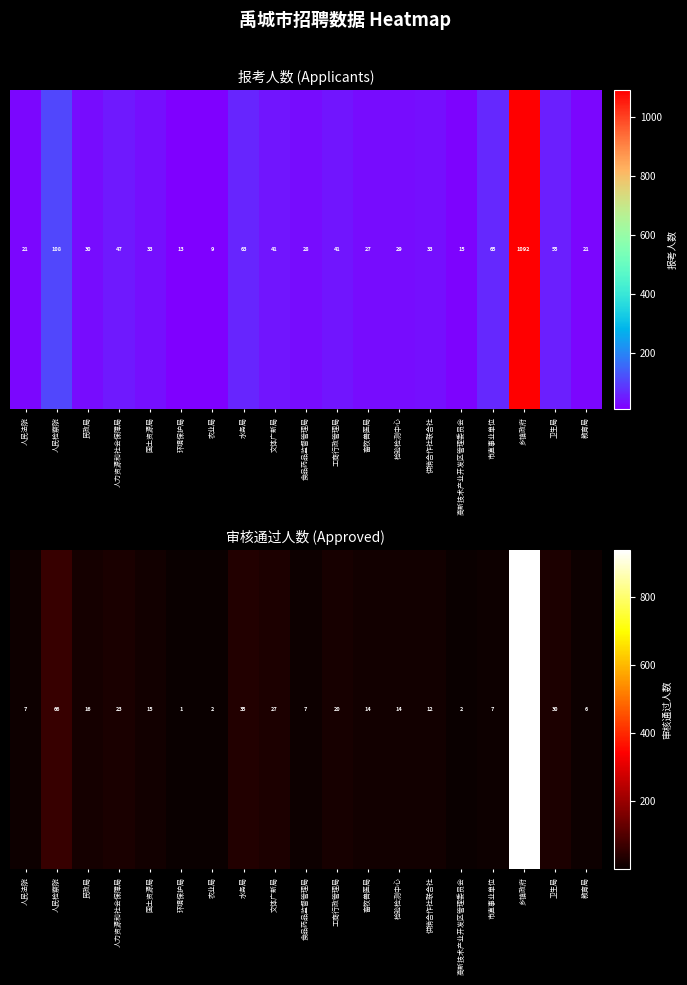

The value at 供销合作社联合社 is 12. True or false?

True